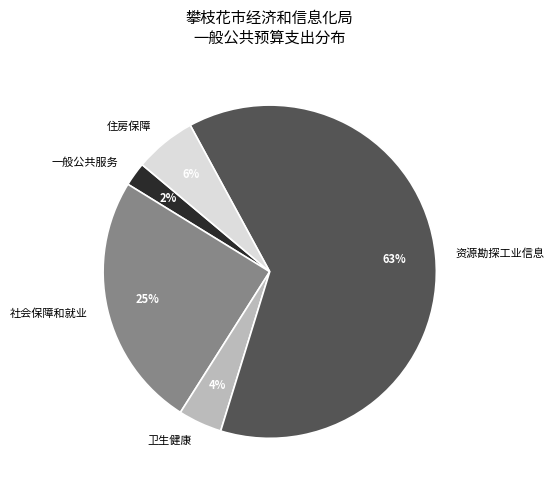

How many slices are in this pie chart?

5